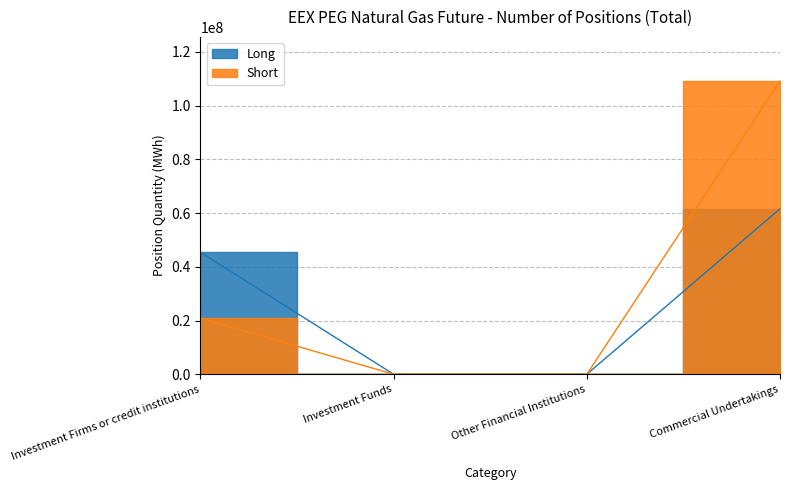

Is the value of Short at Commercial Undertakings greater than the value of Long at Investment Funds?

Yes